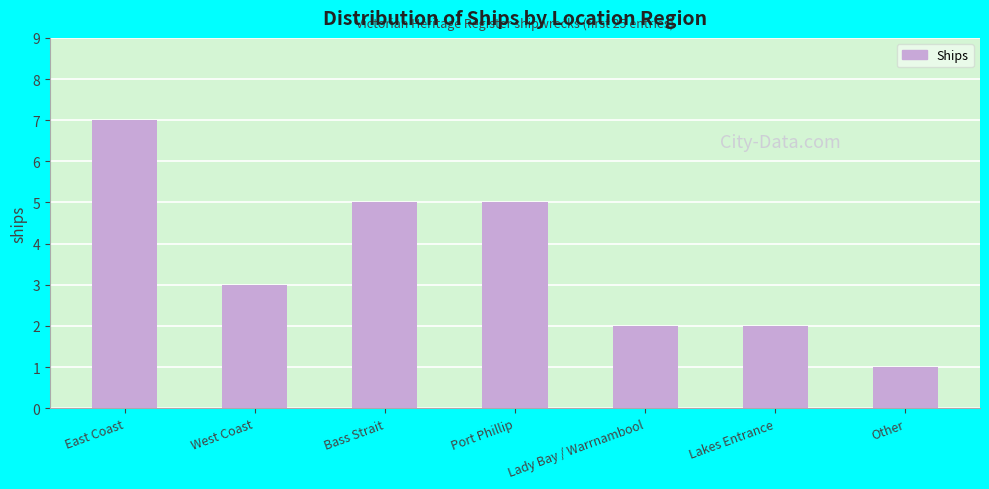

What is the value of the 6th bar from the left?

2